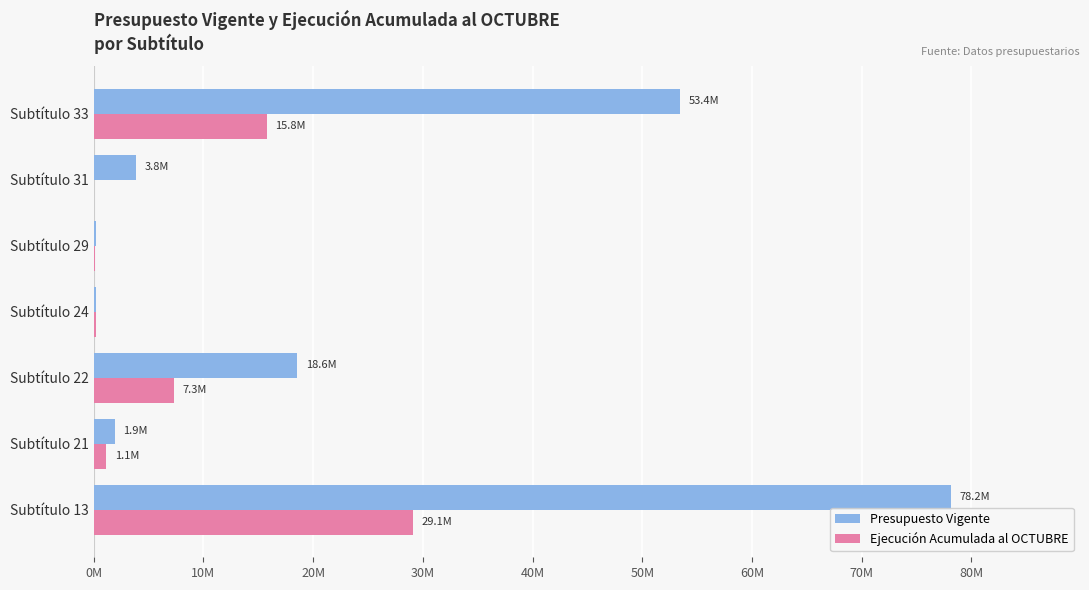

What is the sum of all Ejecución Acumulada al OCTUBRE values?

53610092